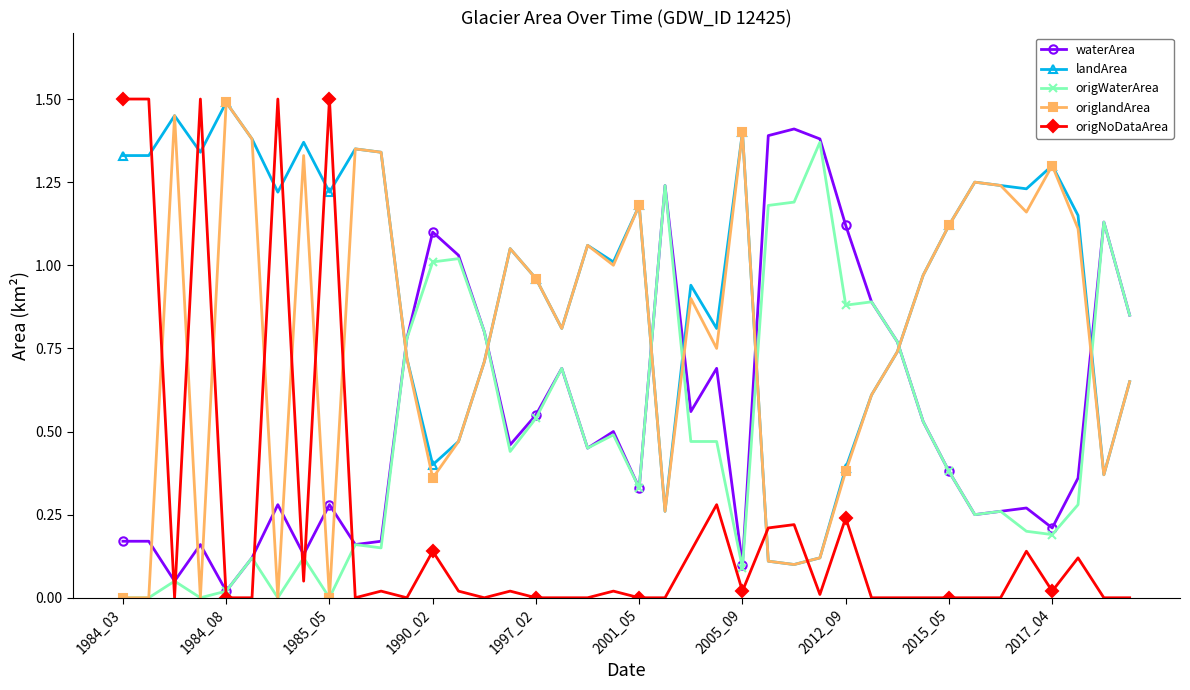

True or false: origWaterArea and origNoDataArea intersect in this chart.

True